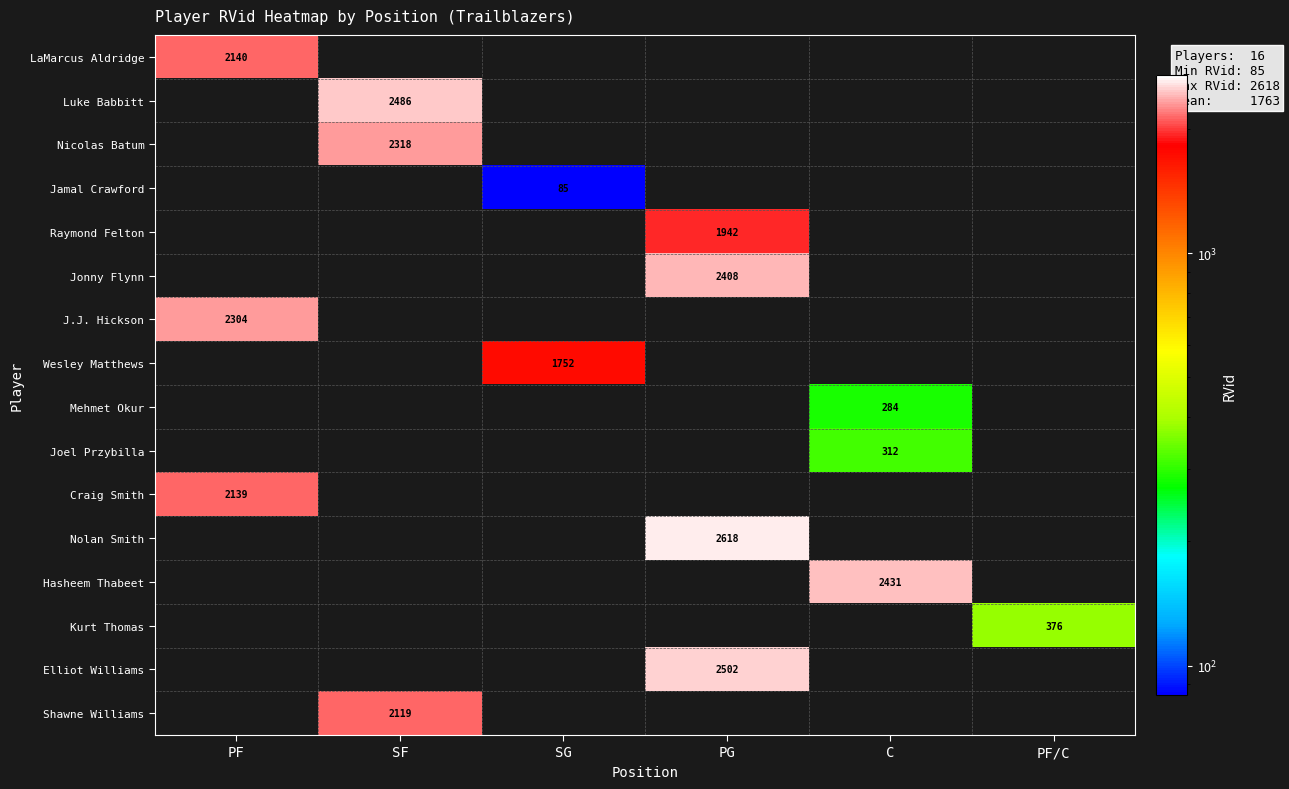

True or false: Mehmet Okur has a value of 284 at C.

True